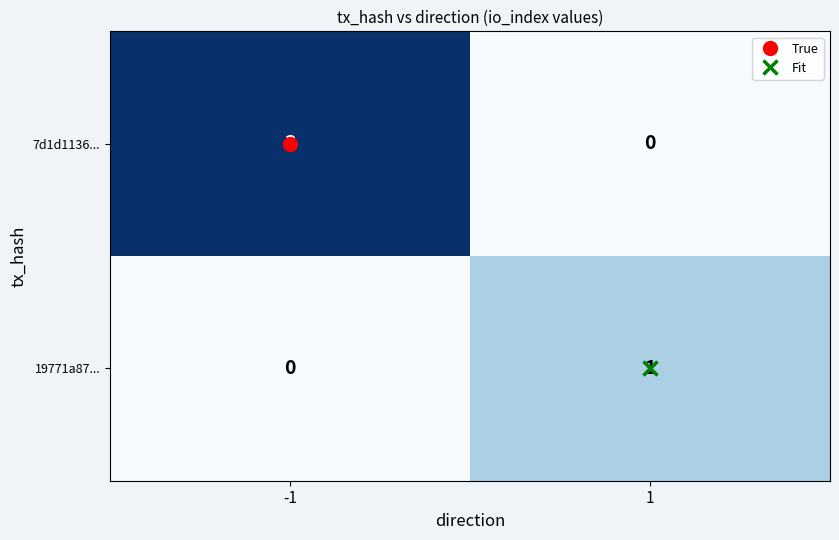

How many values in 19771a87... are above zero?

1